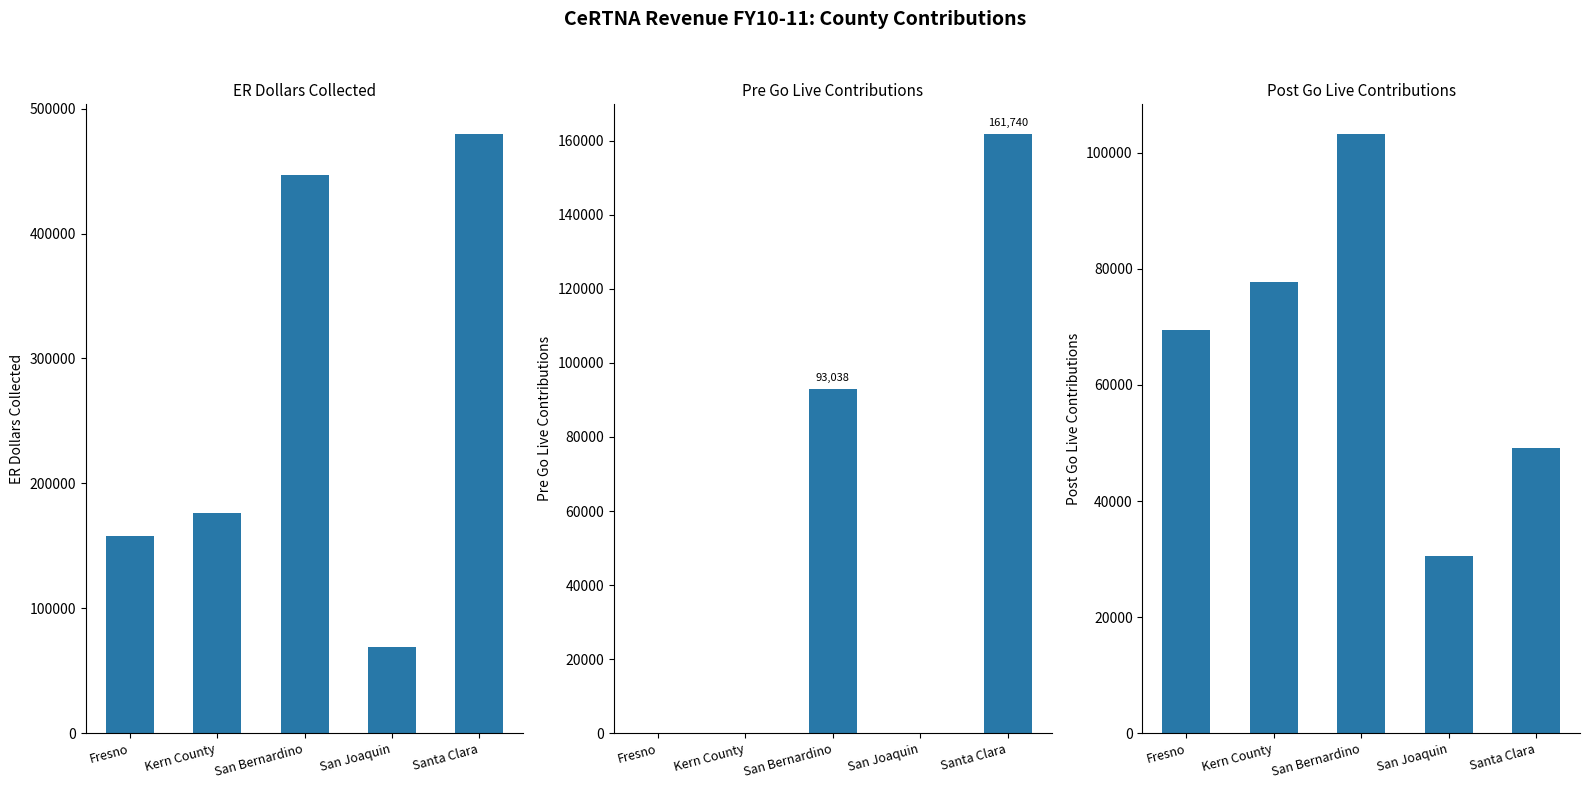

What are all the series names shown in the legend?

ER Dollars Collected, Pre Go Live Contributions, Post Go Live Contributions